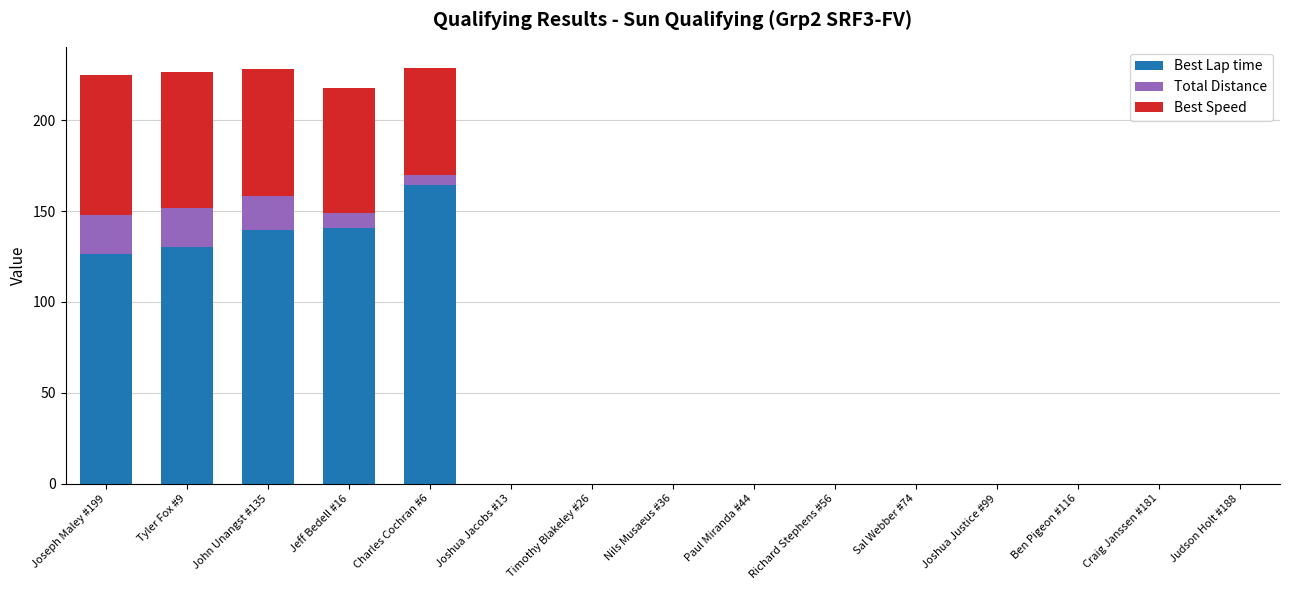

What is the highest value of the Best Lap time series?

164.5